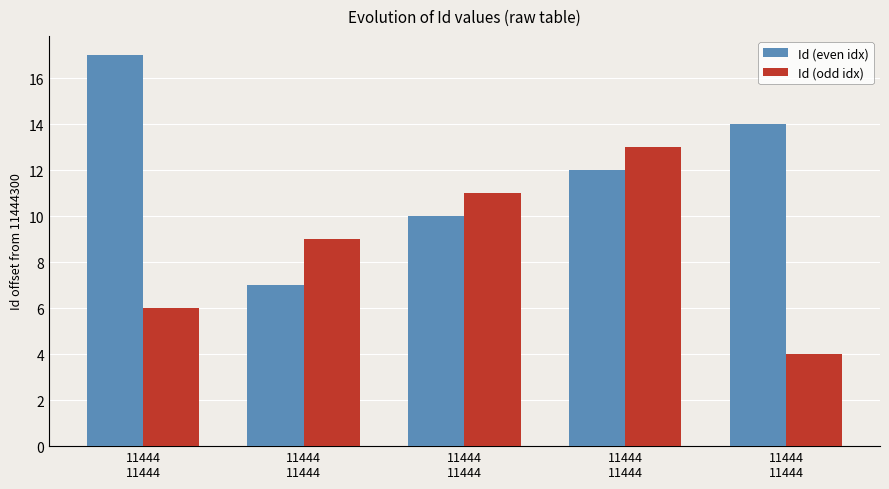

The Id (even idx) series shows 14 at 11444
11444. True or false?

True